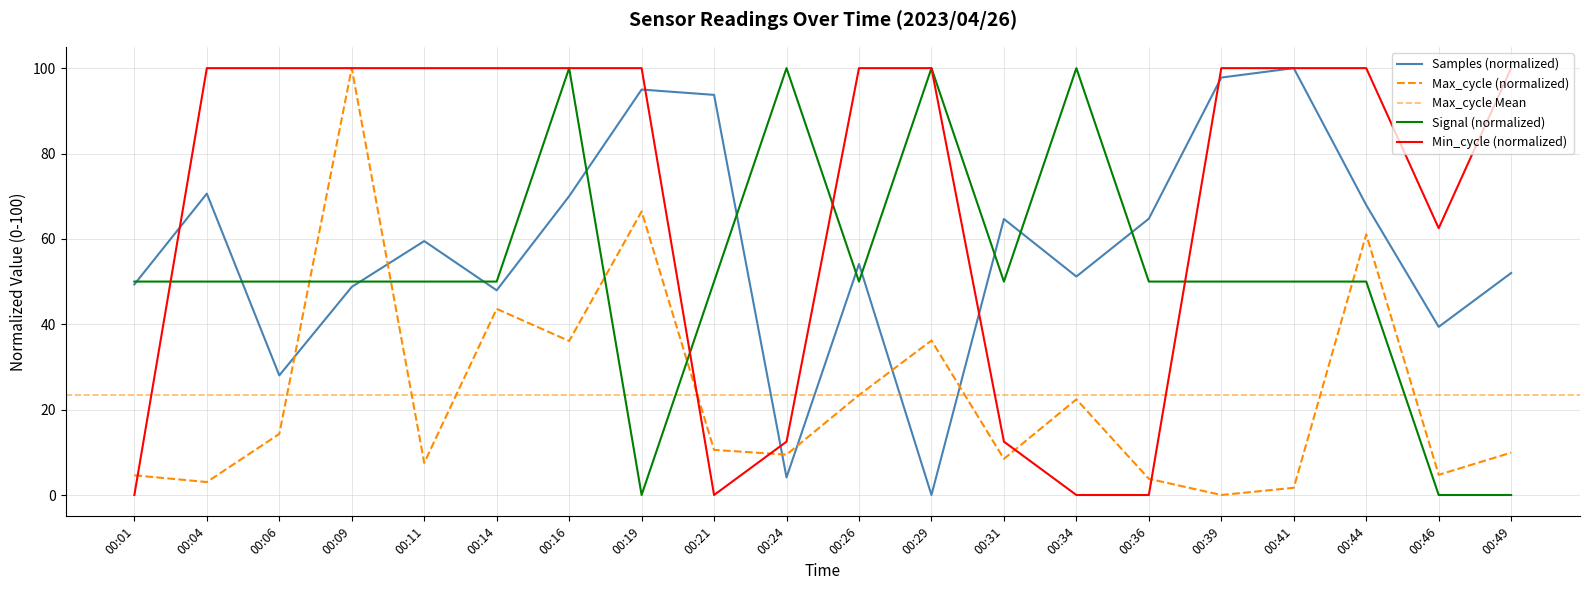

What is the total value across all series at 00:16?

306.1